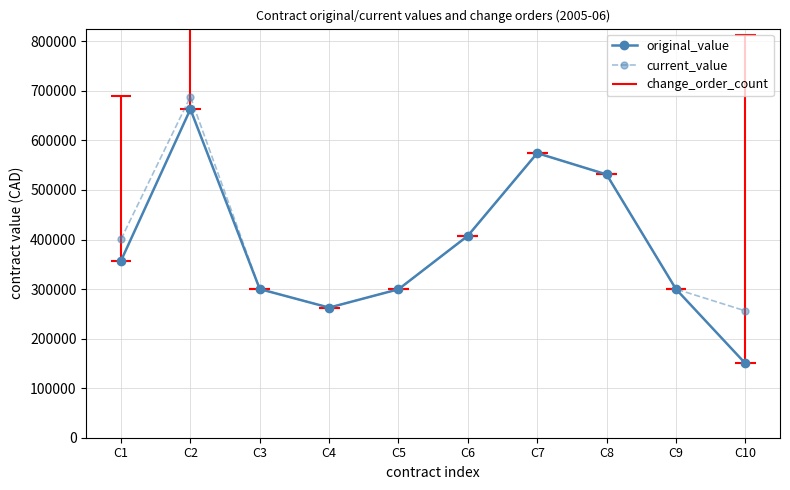

What is the sum of all current_value values?

4020165.1